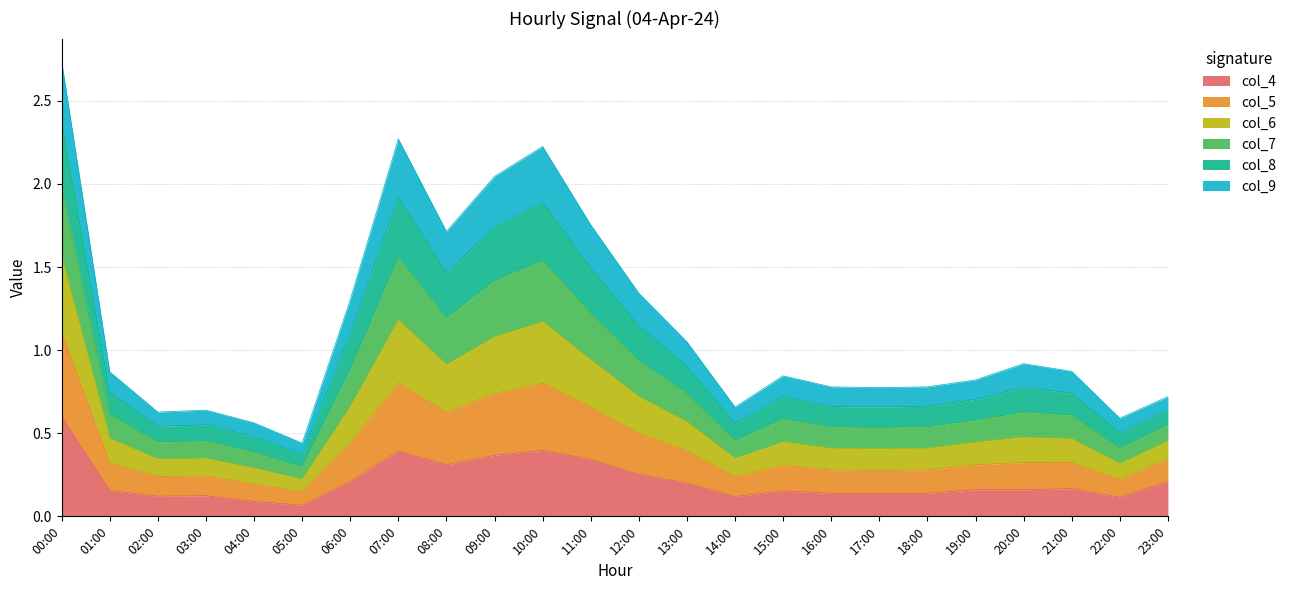

Which category has the highest value in the col_4 series?

00:00